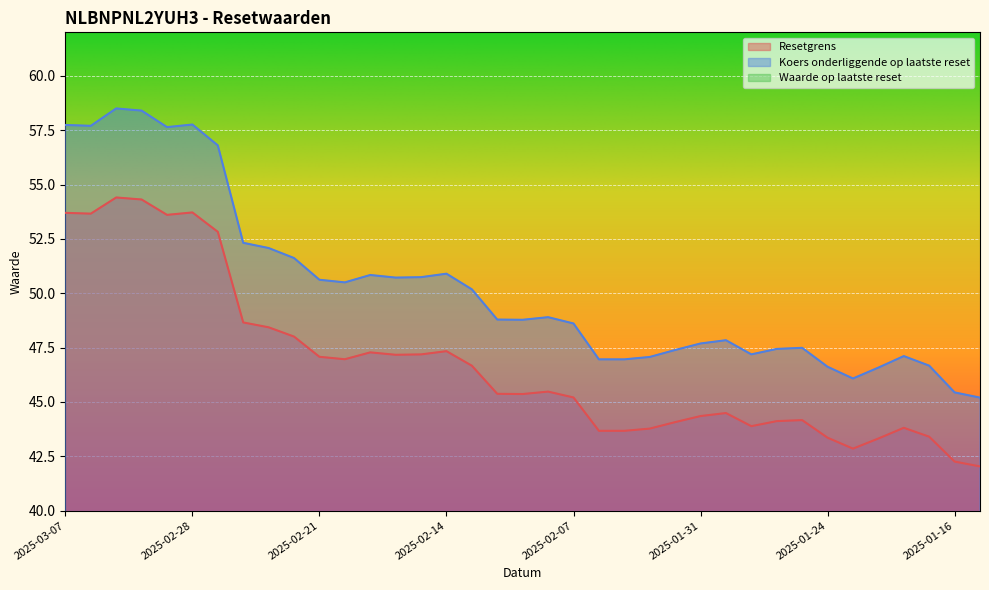

True or false: Koers onderliggende op laatste reset and Resetgrens intersect in this chart.

False